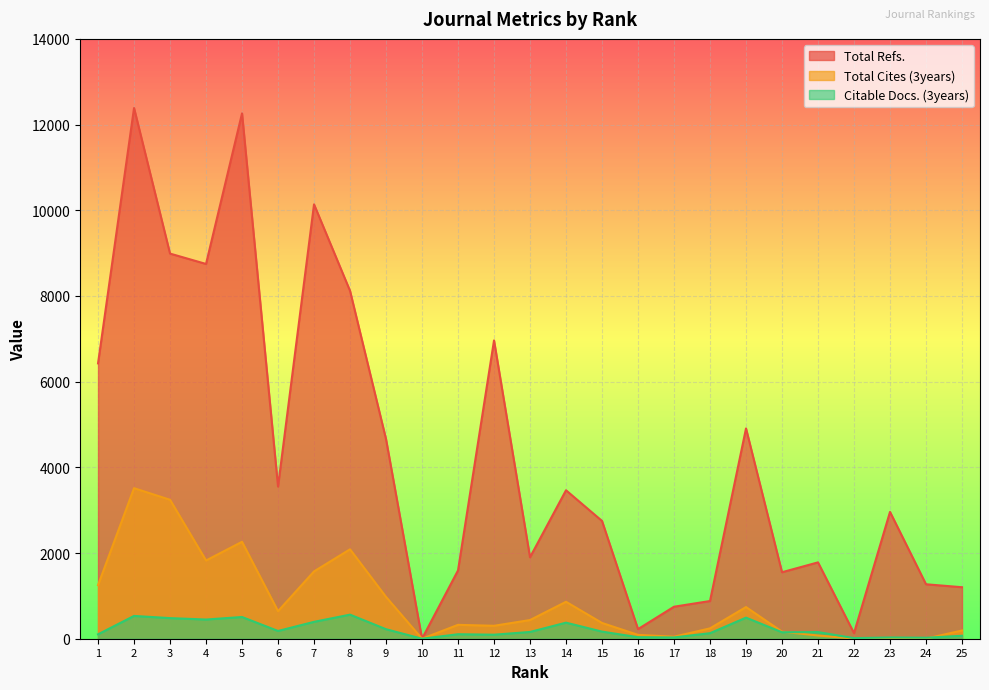

Which has a higher value, 2 or 7?

2